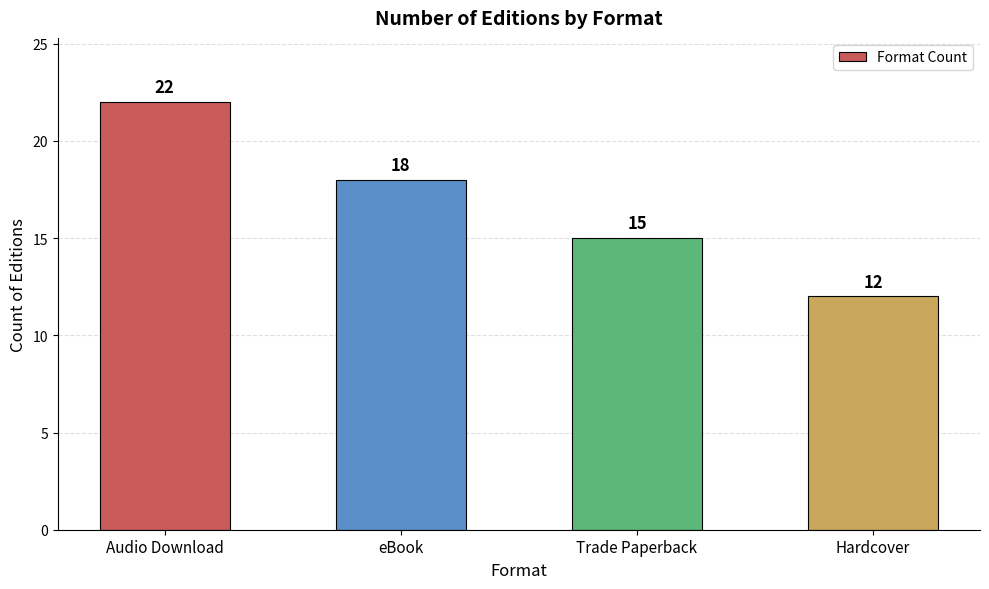

What is the label of the 2nd bar from the left?

eBook